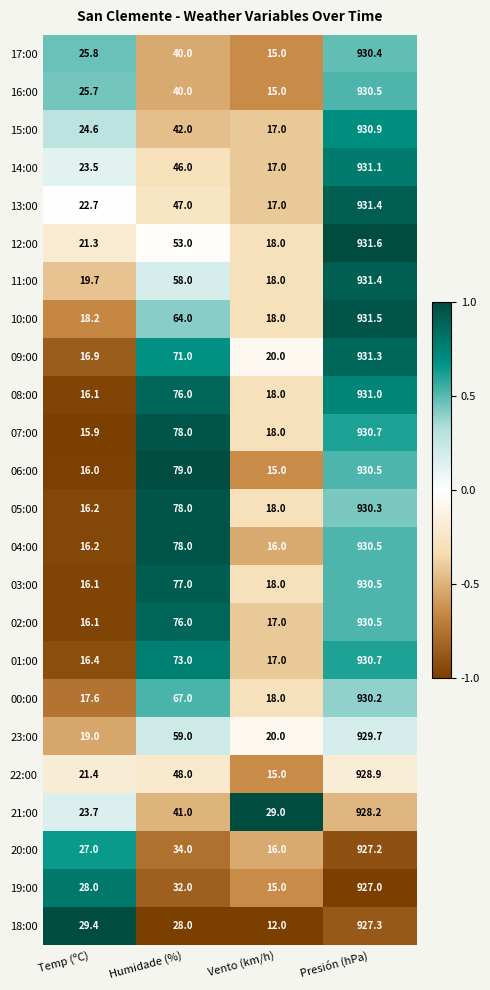

What is the total value across all series at Presión (hPa)?

22323.3